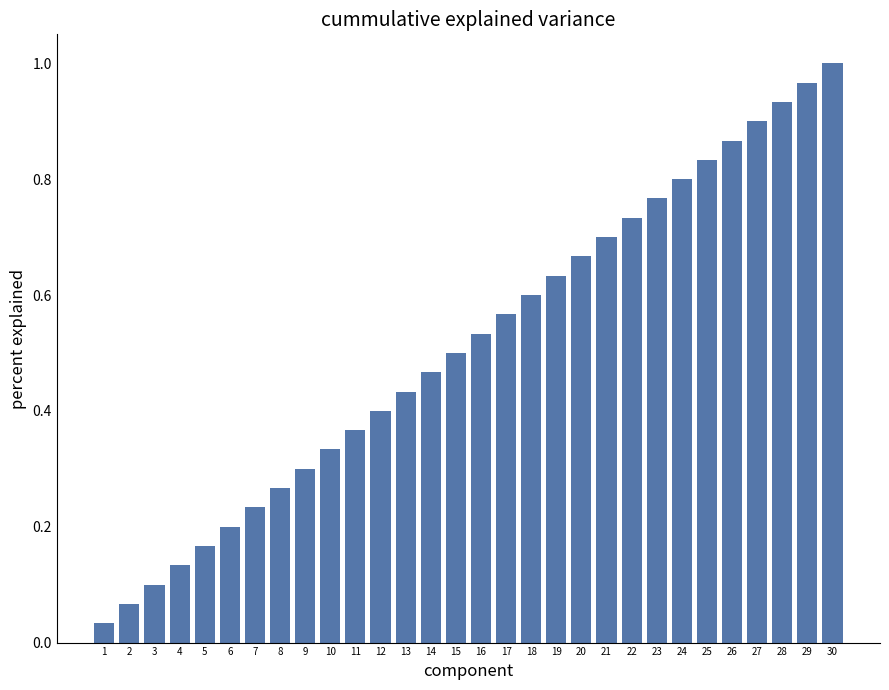

What is the sum of the values at 23 and 25?

1.6